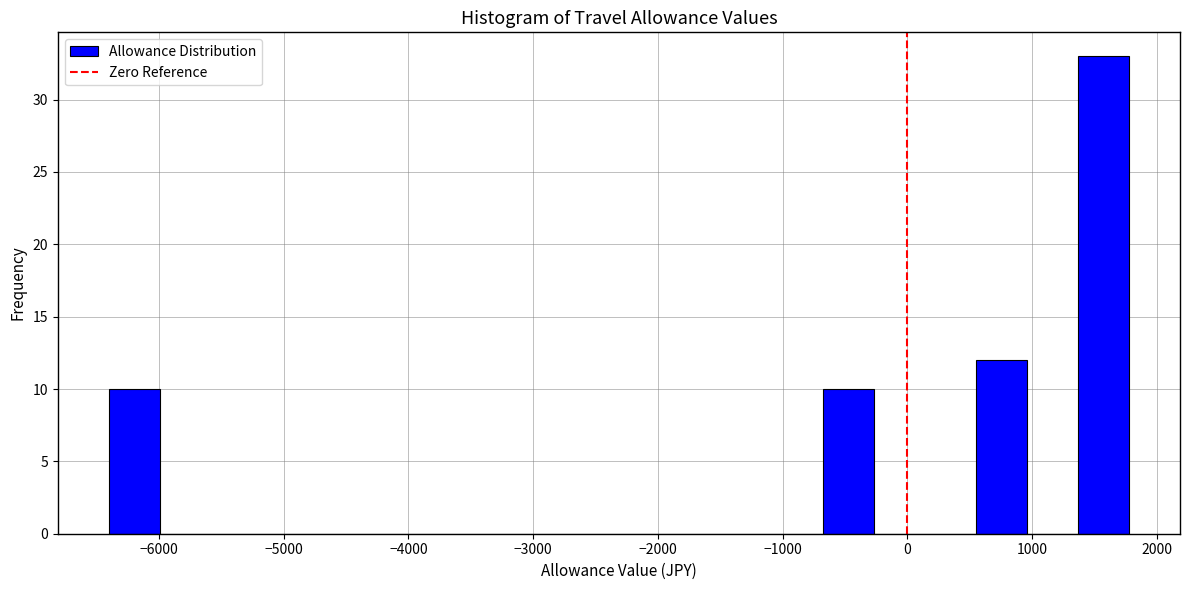

What is the height of the bar covering -700 to -300 on the x-axis? Neither the bar edges nor the heights are printed on the chart, so give them approximately, as read against the axes.

10